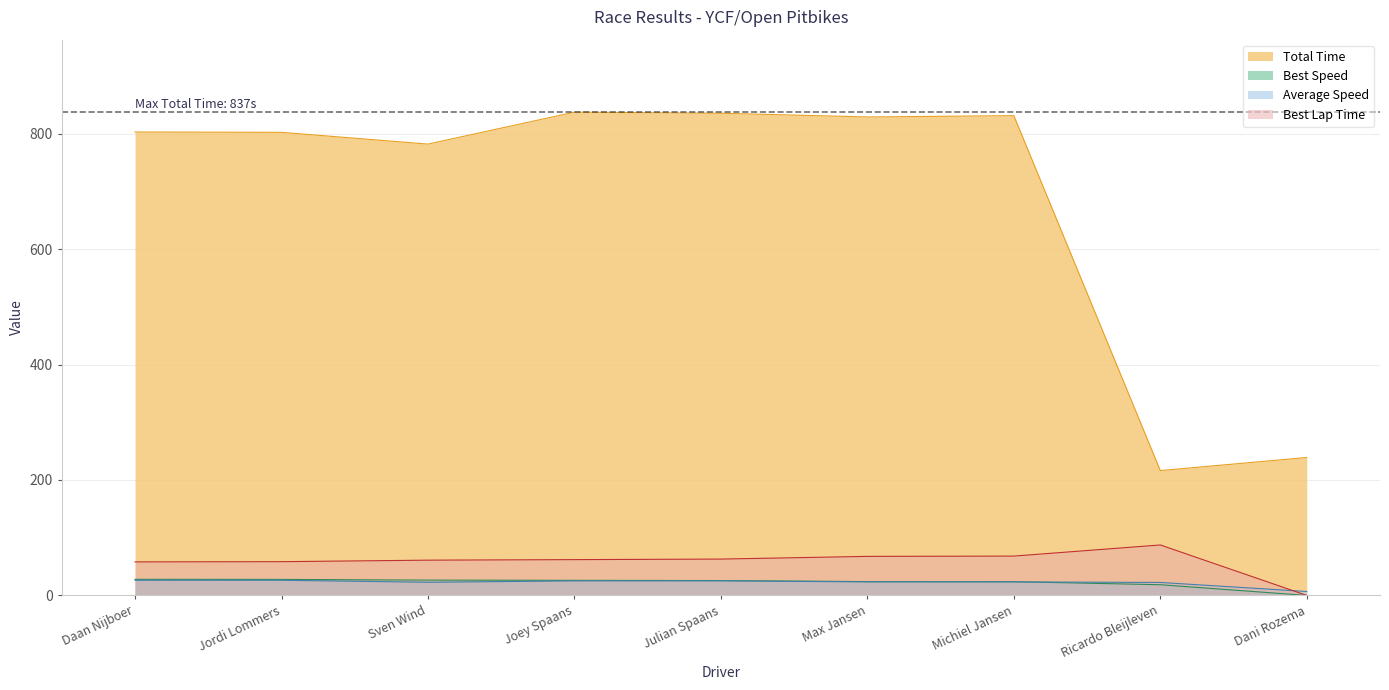

What is the label of the 3rd point from the left?

Sven Wind